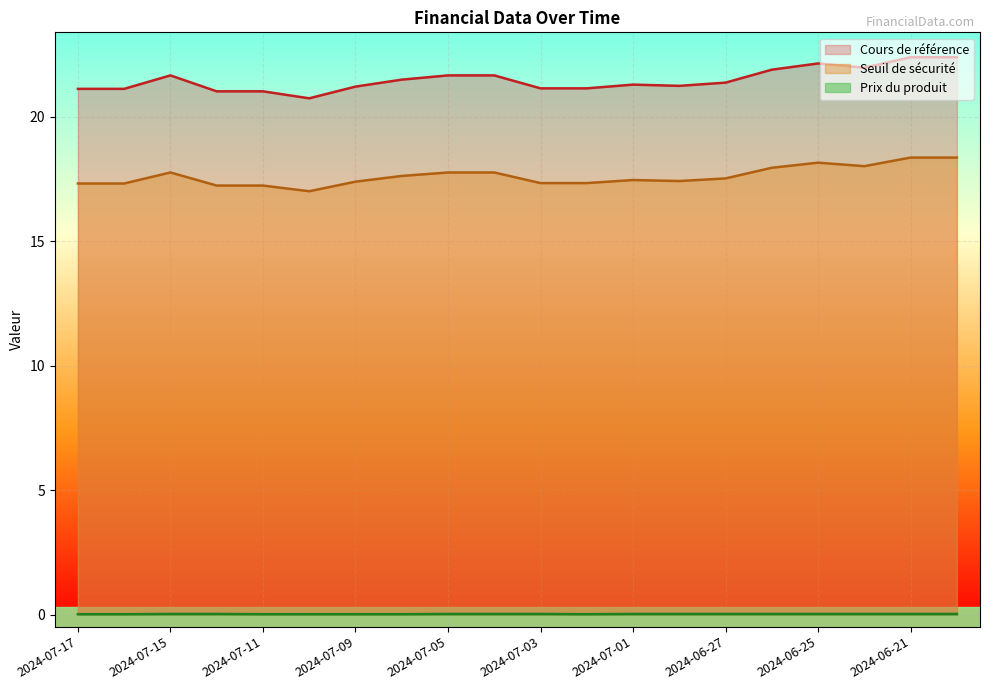

Rank the series by their maximum value, from lowest to highest.

Prix du produit, Seuil de sécurité, Cours de référence